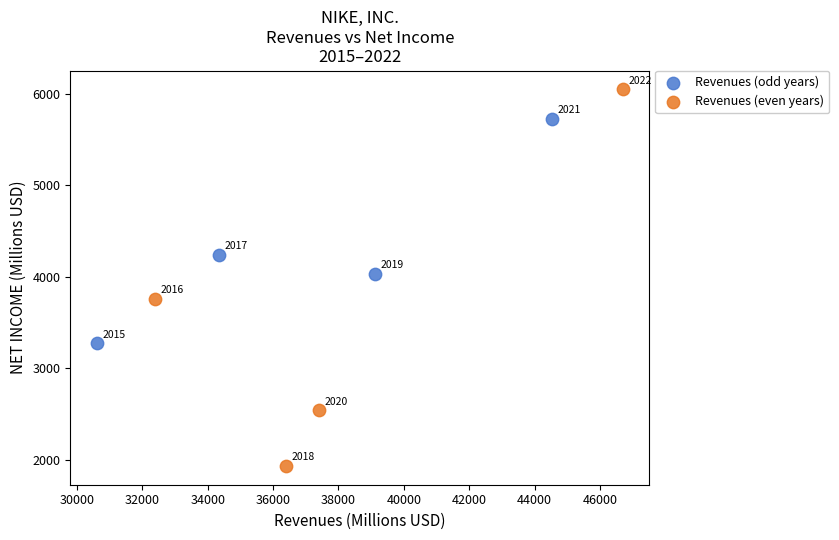

Which series contains the highest Y value?

Revenues (even years)